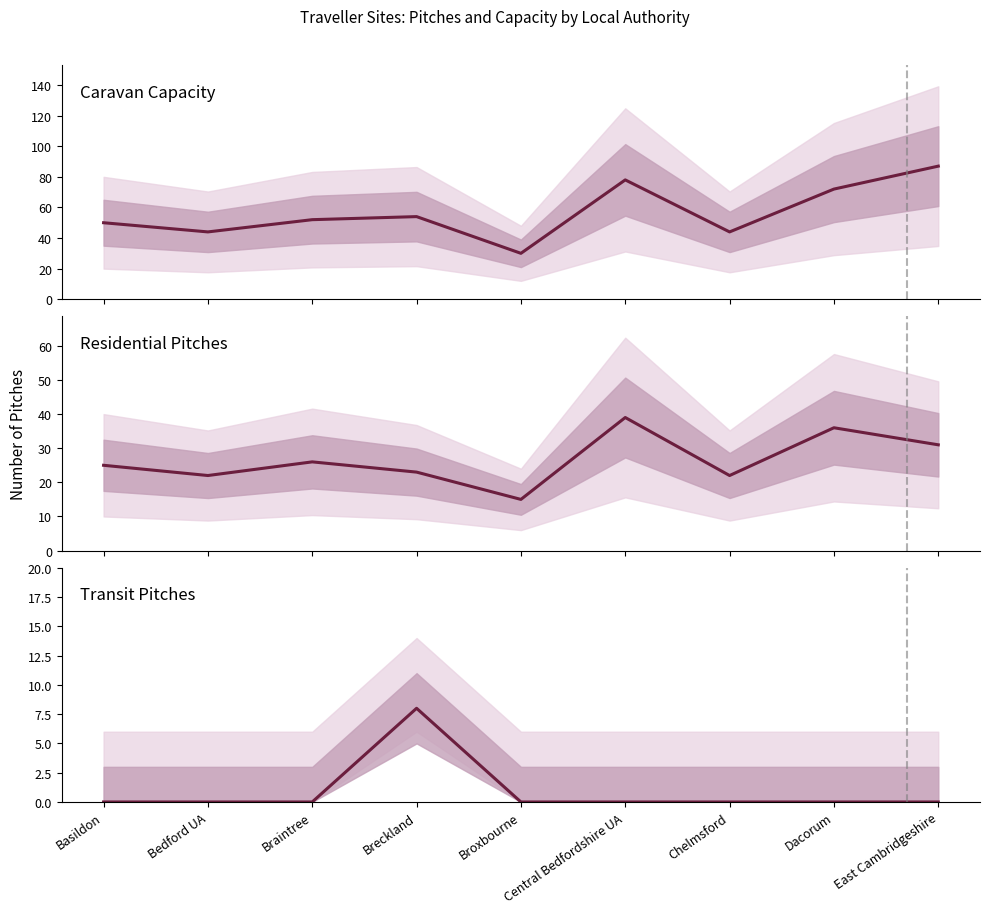

What is the label of the 2nd point from the left?

Bedford UA